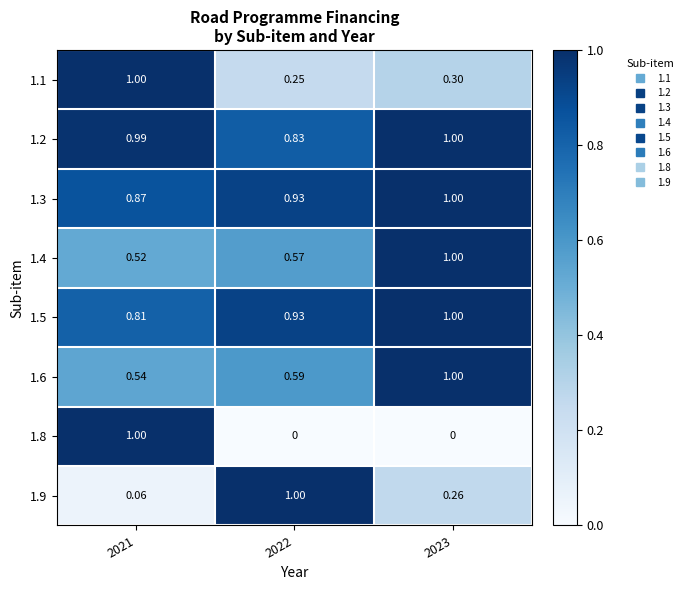

Is the value of 1.1 at 2023 greater than the value of 1.5 at 2021?

No